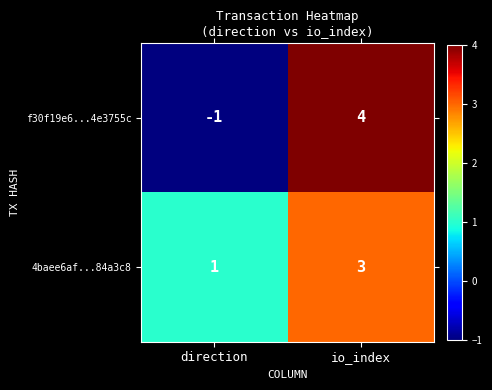

Is it true that 4baee6af...84a3c8 equals 3 at io_index?

True